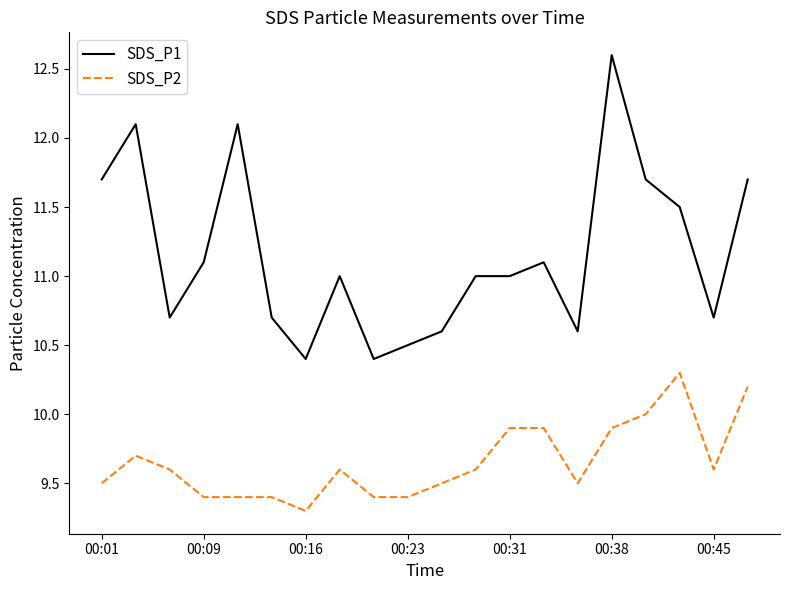

True or false: SDS_P1 and SDS_P2 intersect in this chart.

False